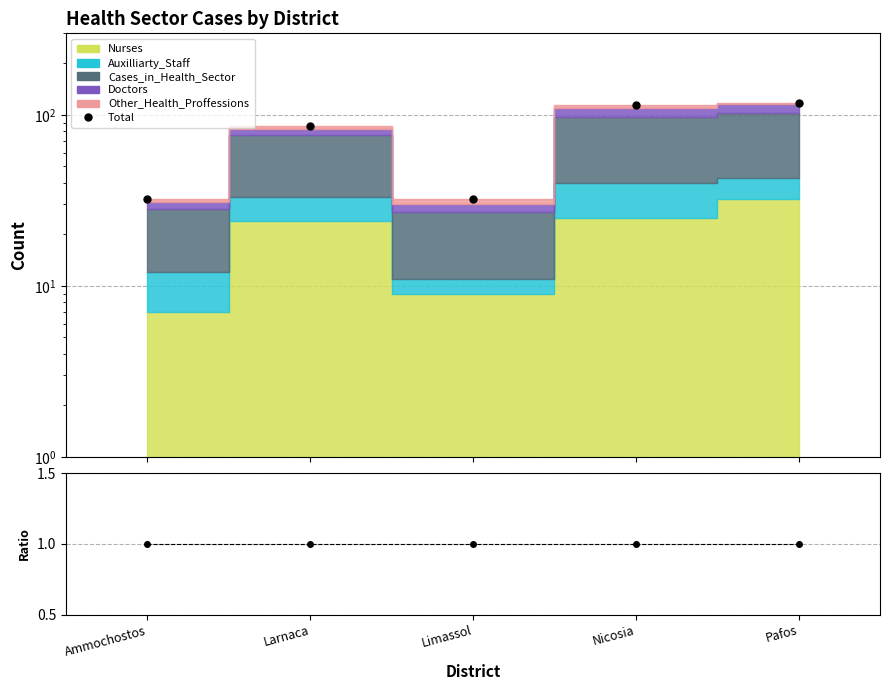

Which category has the highest value in the Total/Mean series?

Ammochostos